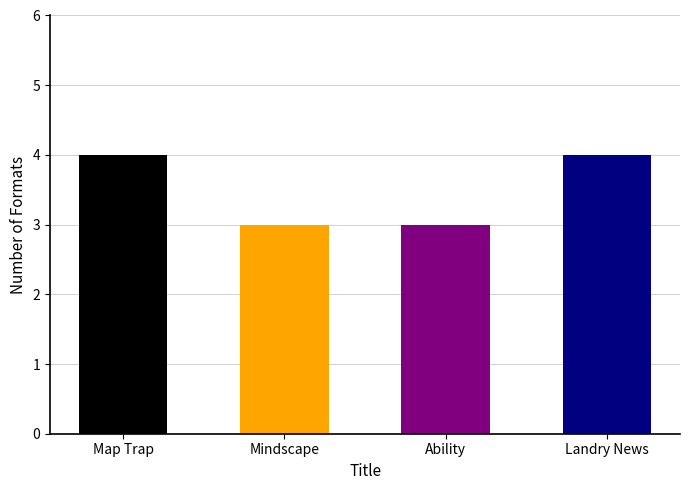

How many values are between 3 and 4?

4